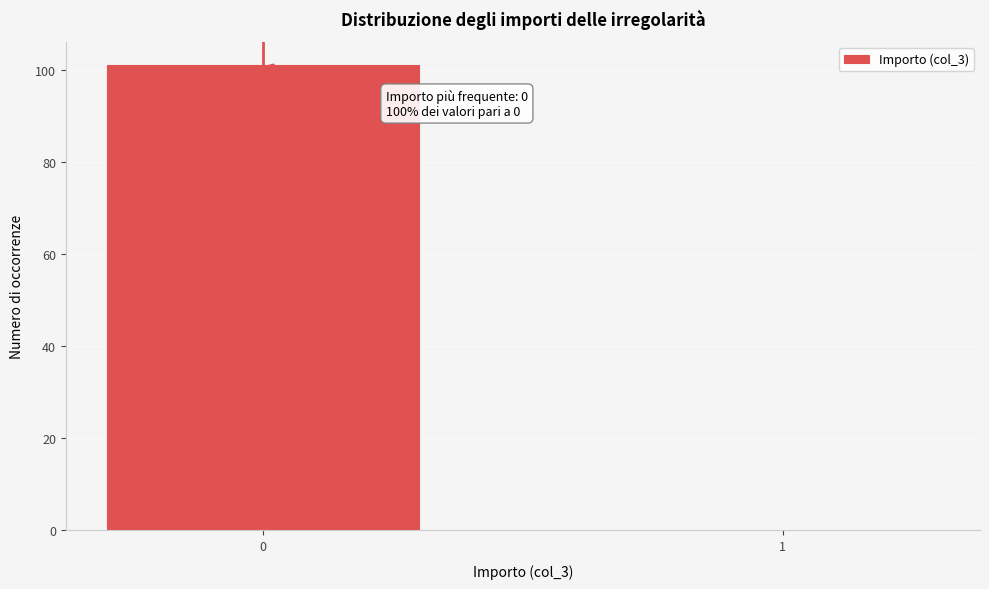

Reading left to right, what are all the values shown in this chart?

0=101	1=0